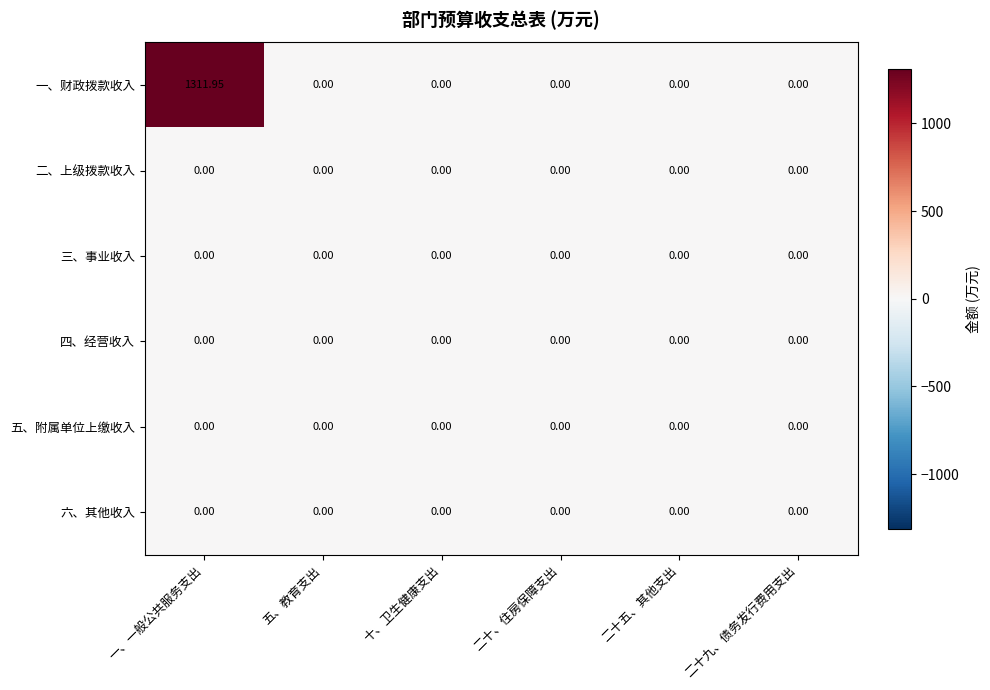

Count the number of data series in this chart.

6